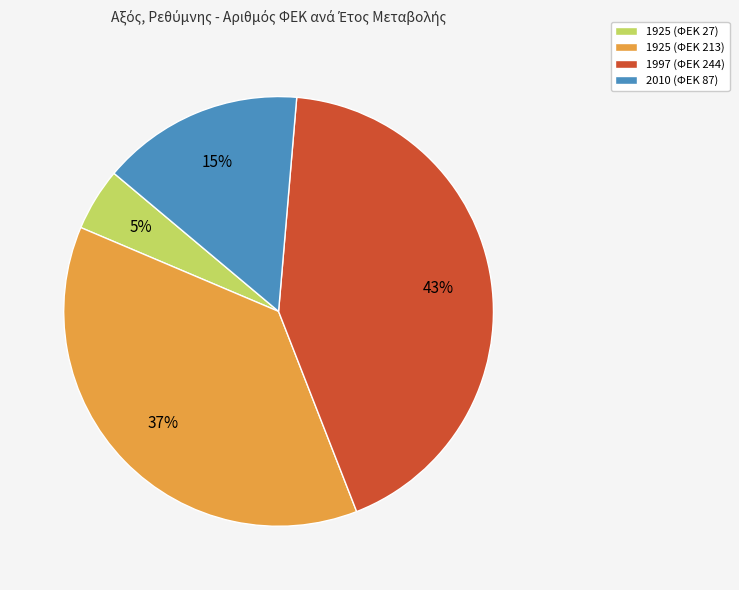

To the nearest percent, what percentage of the pie is 2010 (ΦΕΚ 87)?

15%